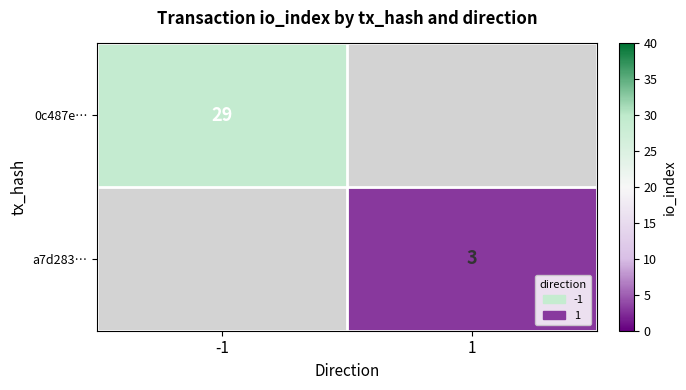

The value of 0c487e… at -1 is 20. True or false?

False